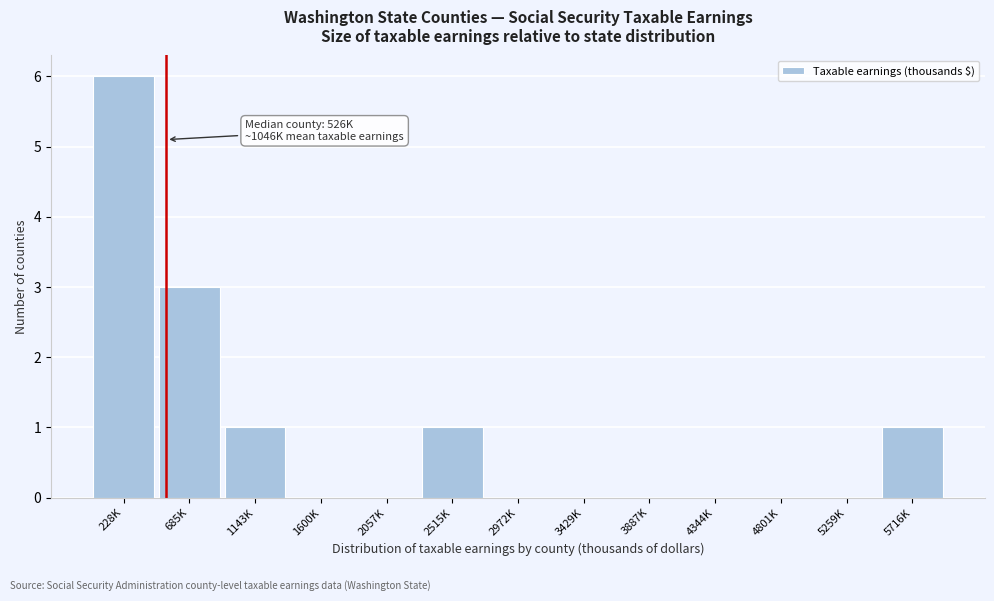

Reading left to right, extract all data points from this chart.

228K=6	685K=3	1143K=1	1600K=0	2057K=0	2515K=1	2972K=0	3429K=0	3887K=0	4344K=0	4801K=0	5259K=0	5716K=1